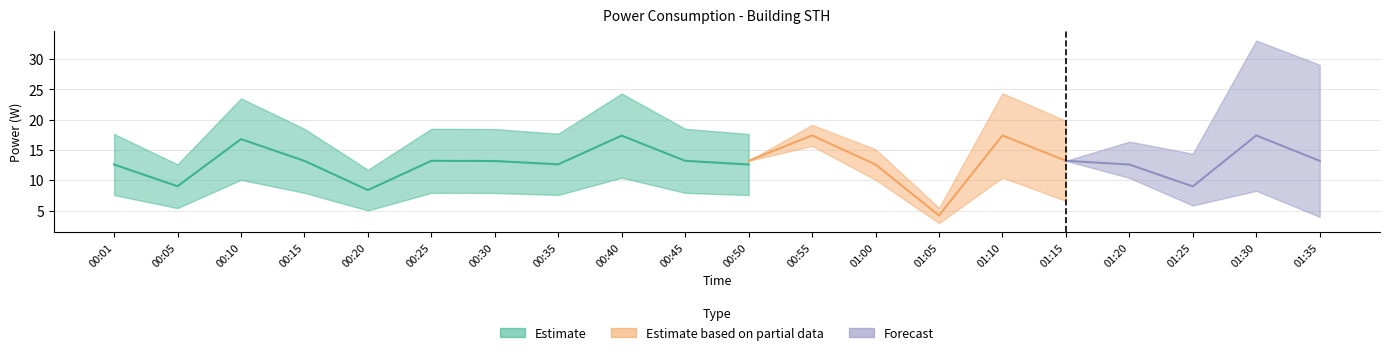

How many distinct data groups are displayed?

3